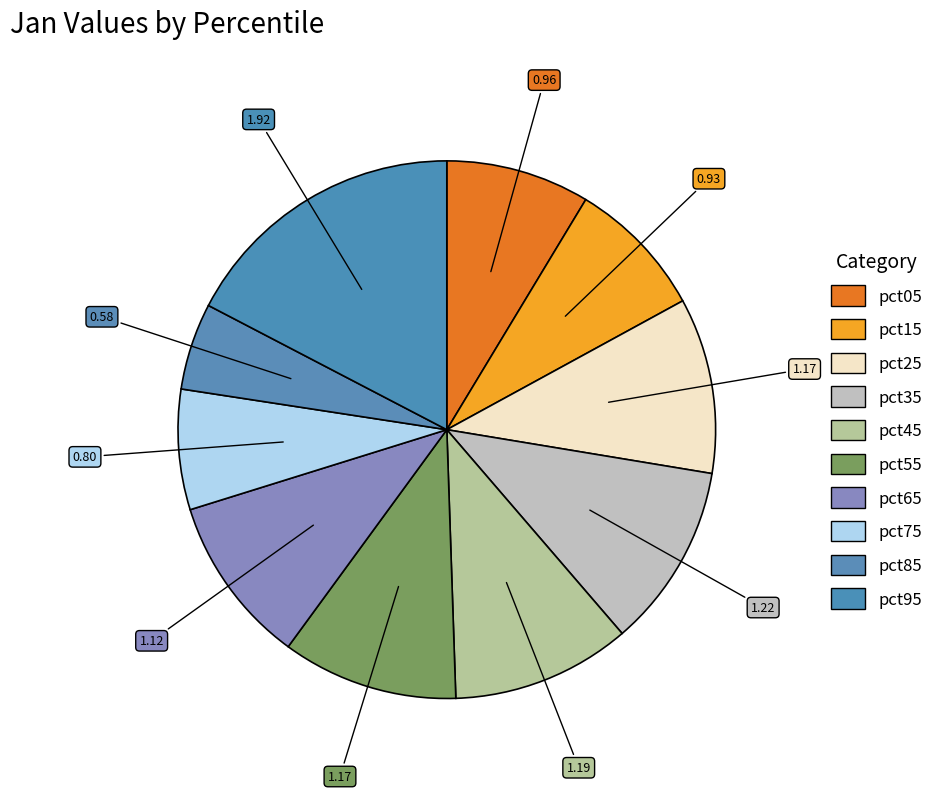

Which has a higher value, pct15 or pct85?

pct15